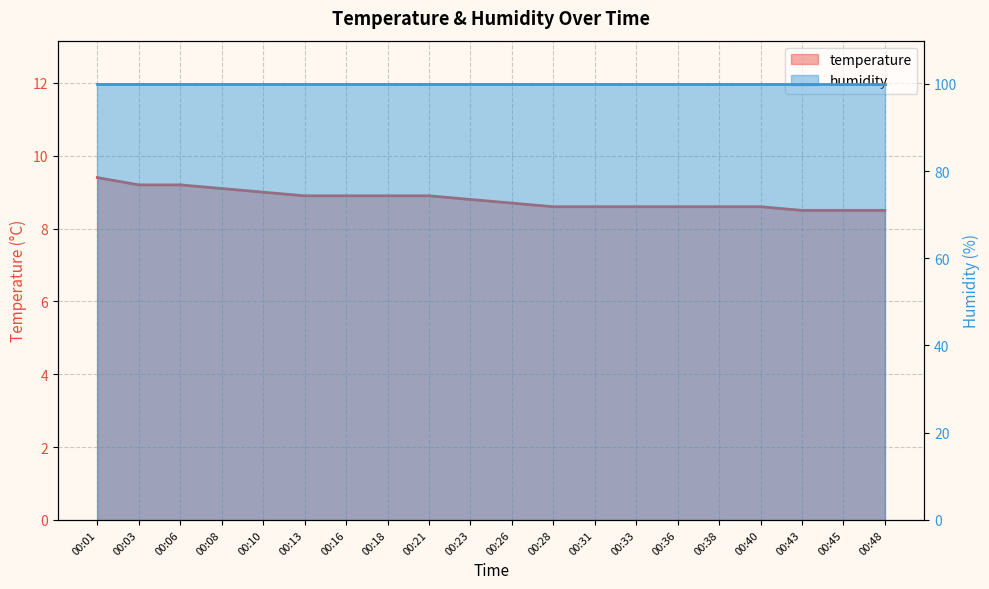

At which label is temperature_line closest to 8?

00:43